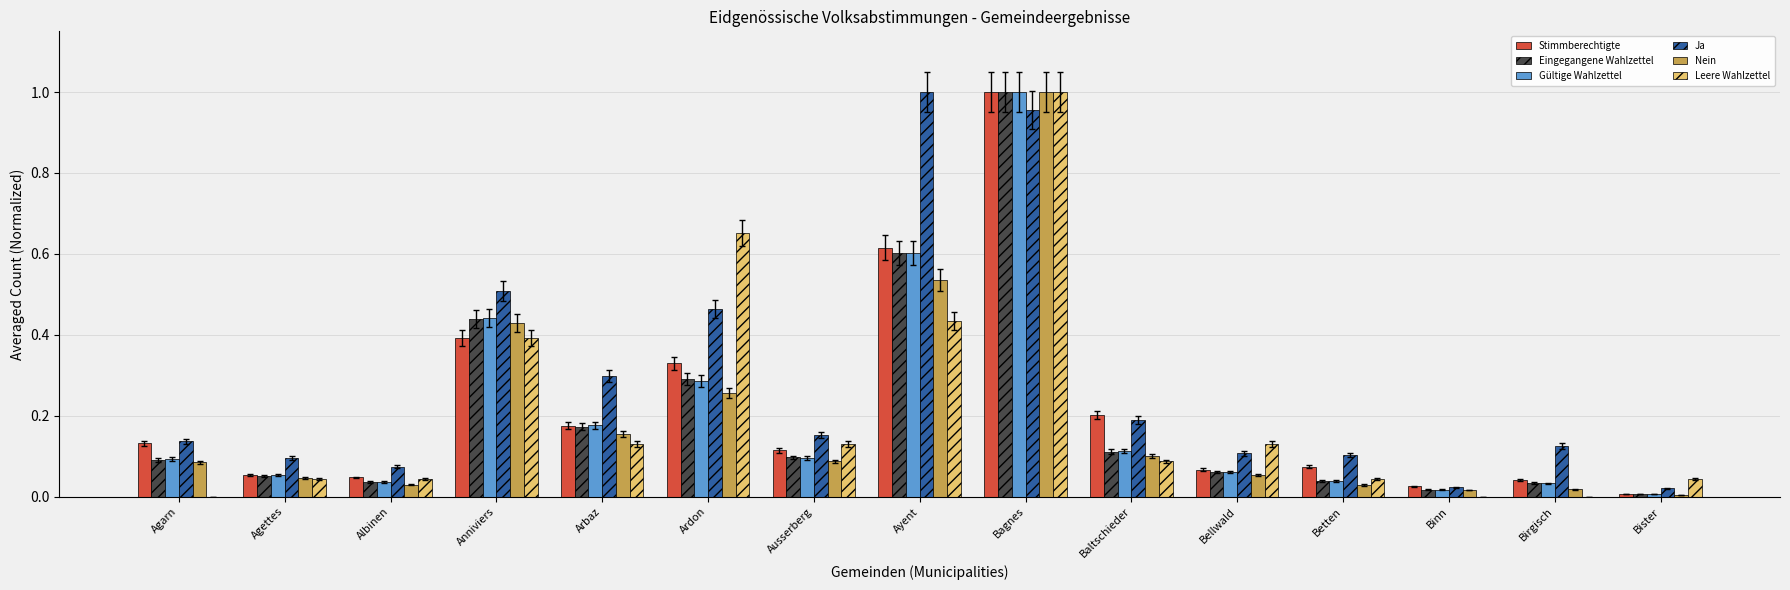

The value of Eingegangene Wahlzettel at Bister is 0.0. True or false?

True